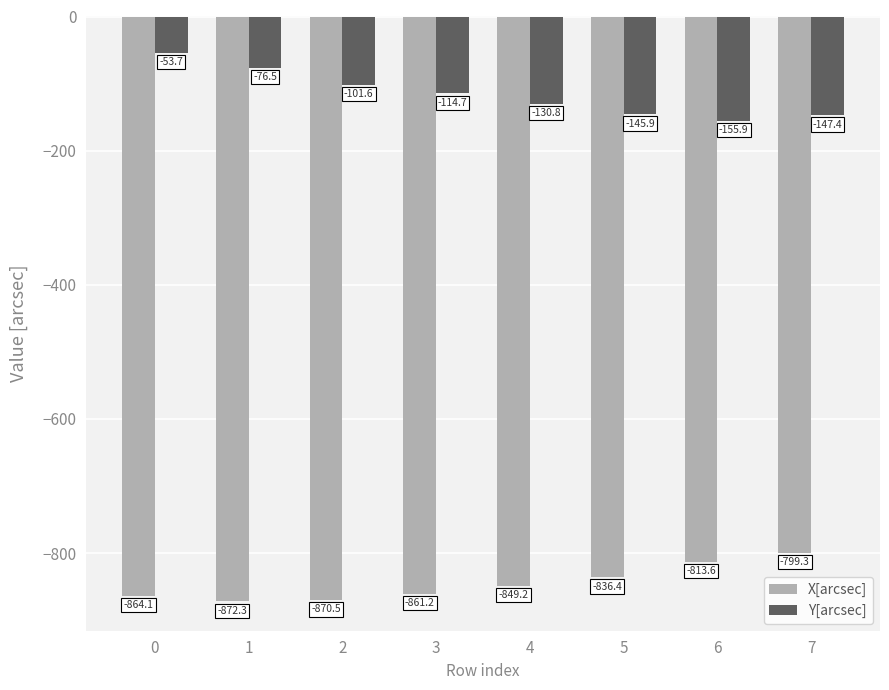

Where does the X[arcsec] series first go above -849?

5